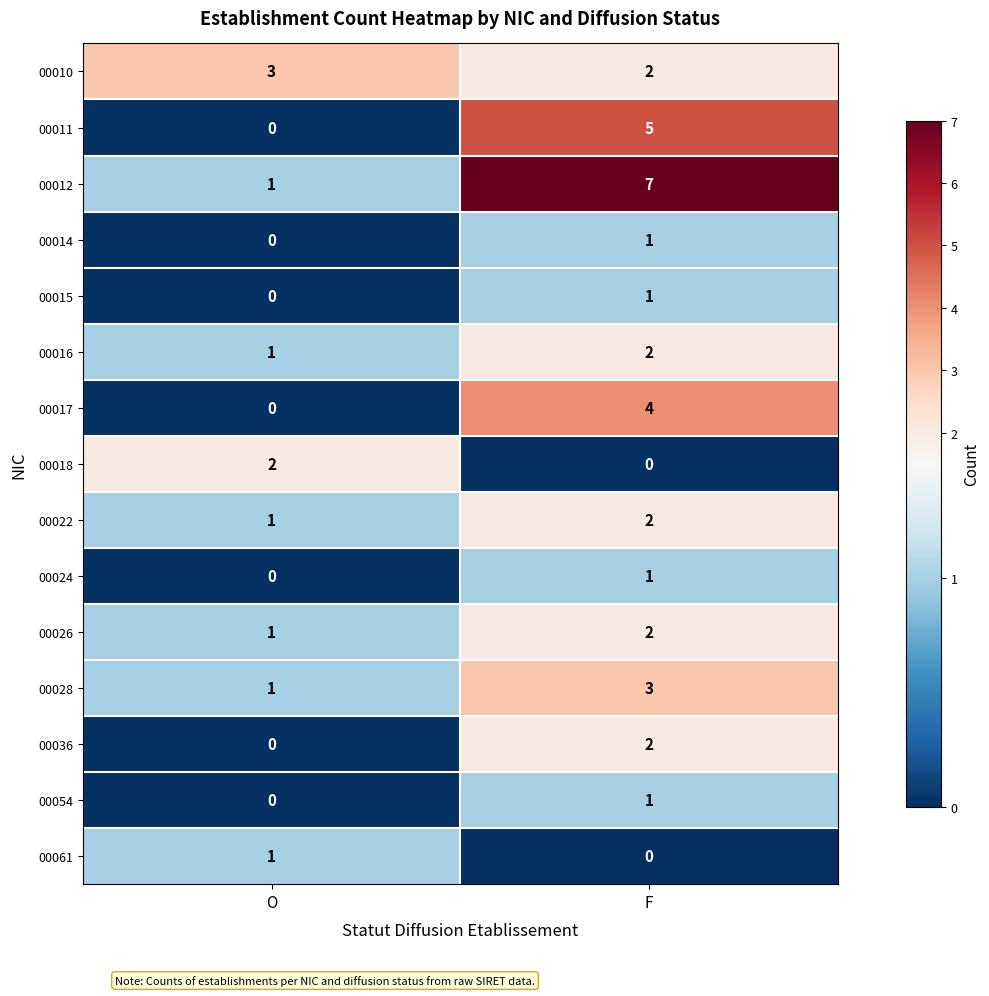

At how many categories does at least one series exceed 5?

1